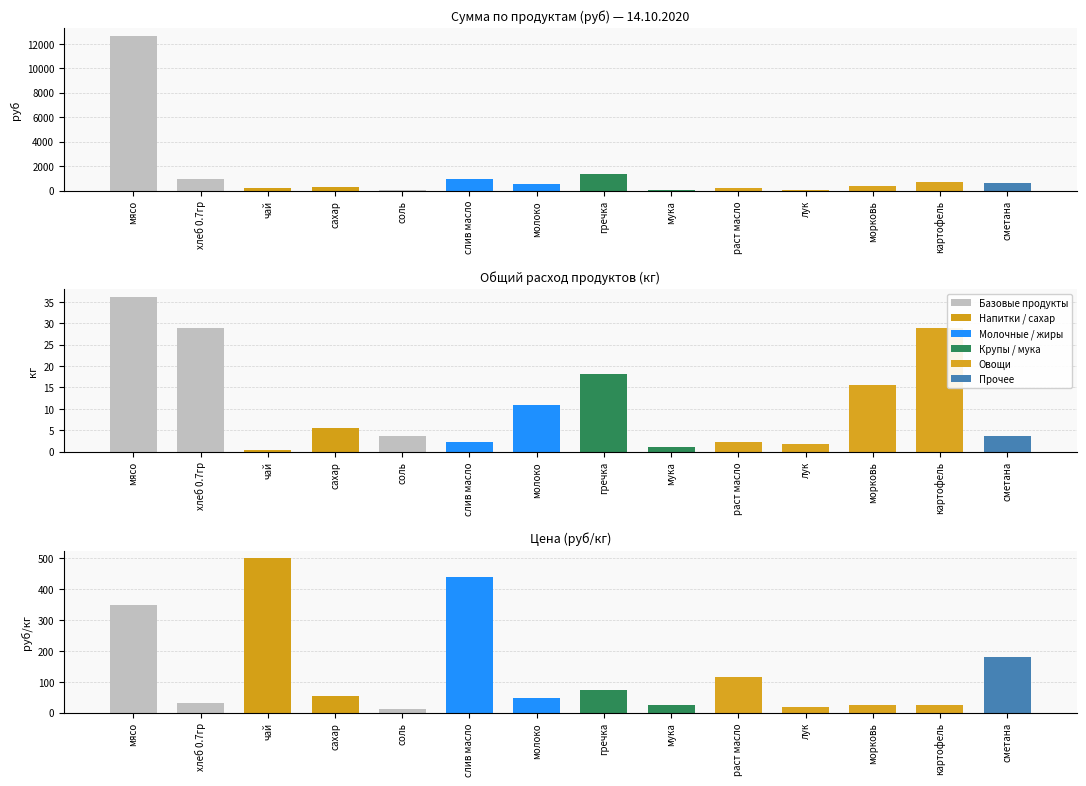

Which label corresponds to the largest value in the chart?

мясо